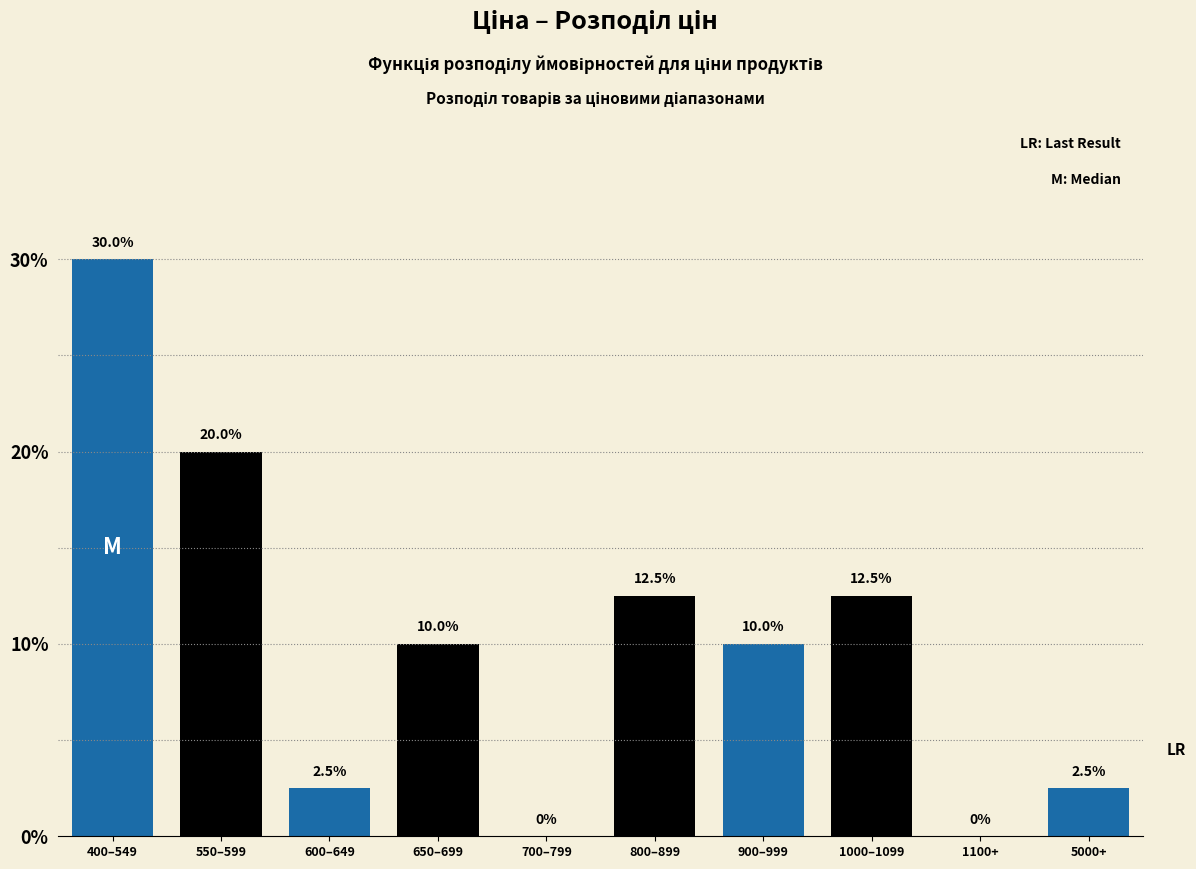

Reading left to right, what are all the values shown in this chart?

400–549=30.0	550–599=20.0	600–649=2.5	650–699=10.0	700–799=0.0	800–899=12.5	900–999=10.0	1000–1099=12.5	1100+=0.0	5000+=2.5